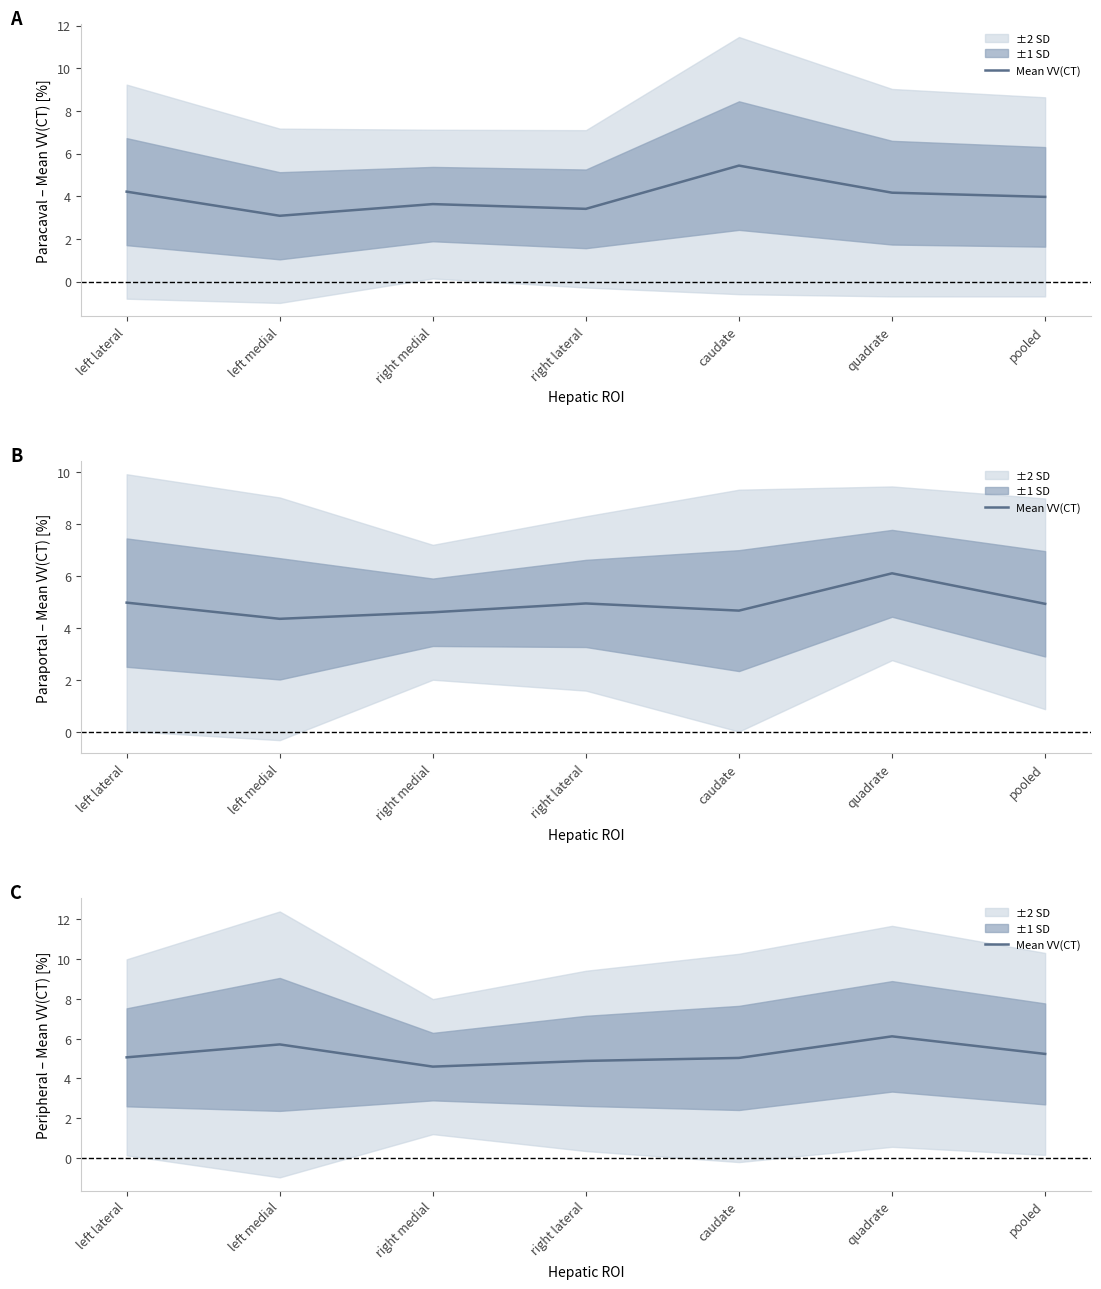

Rank the categories by value from highest to lowest.

quadrate, left medial, pooled, left lateral, caudate, right lateral, right medial